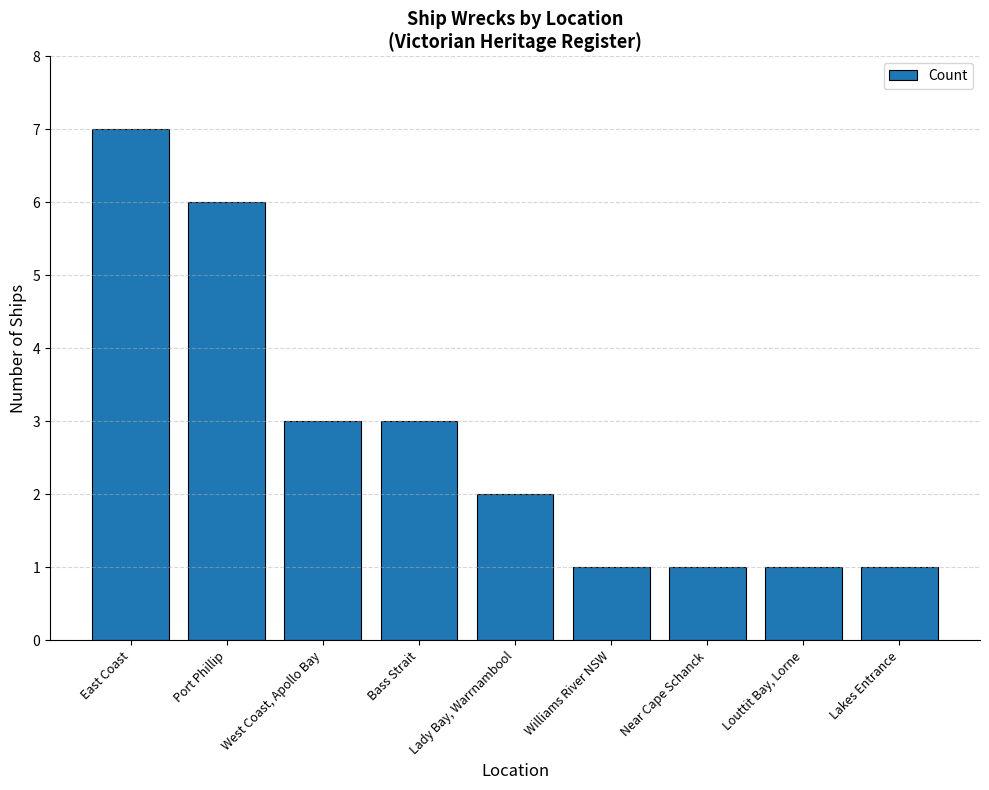

What is the smallest value displayed?

1